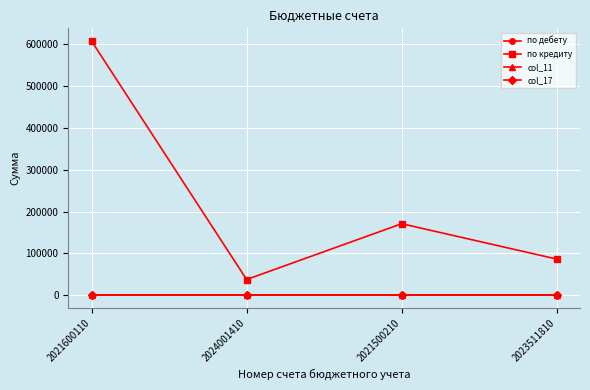

Is the value of по кредиту at 2021600110 greater than the value of col_17 at 2021500210?

Yes